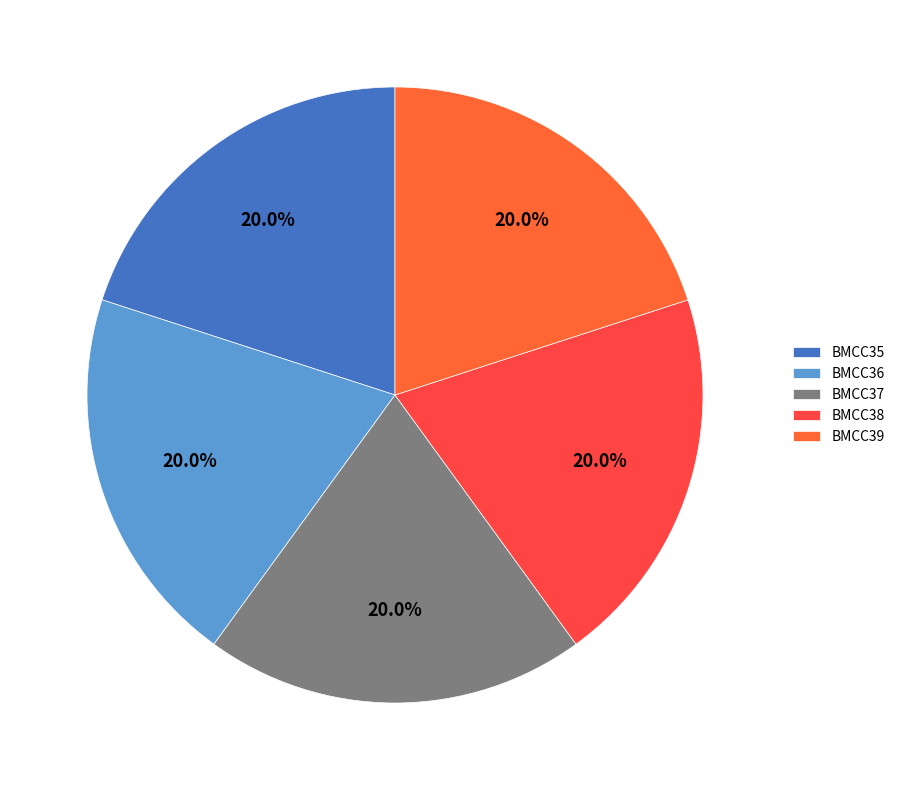

Is there a majority slice in this chart?

No